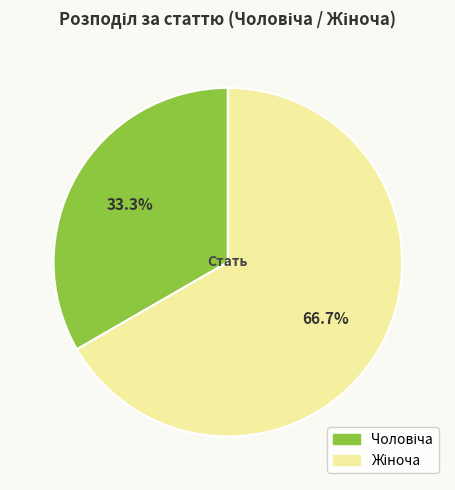

Is there any slice that represents more than half of the pie?

Yes